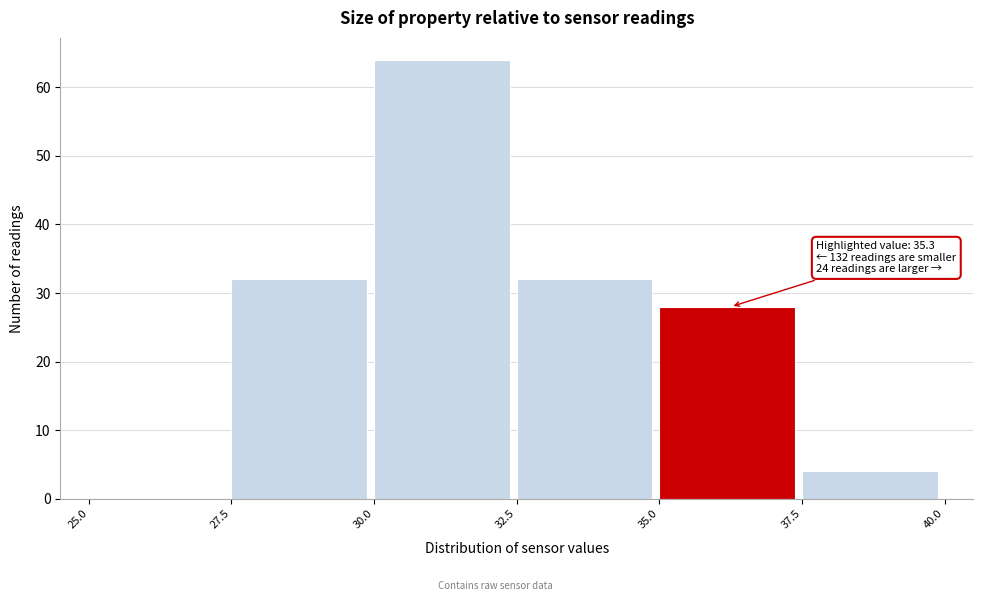

Over which range of the x-axis is the bar tallest?

30.0 to 32.5